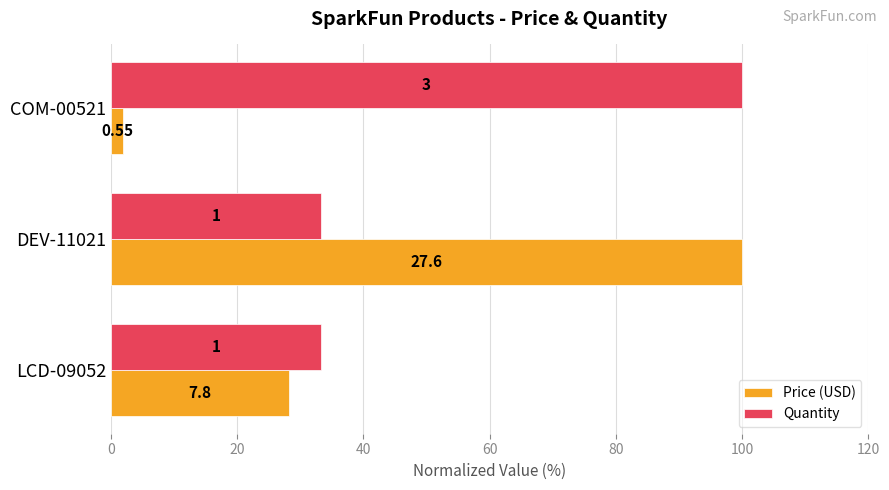

What is the value of the Quantity bar at the 3rd from the left?

100.0